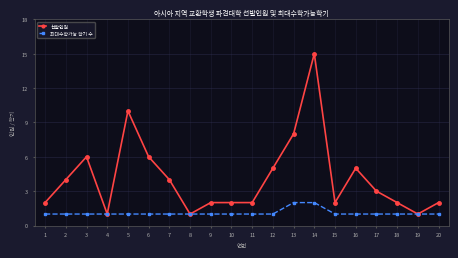

What is the sum of all 선발인원 values?

83